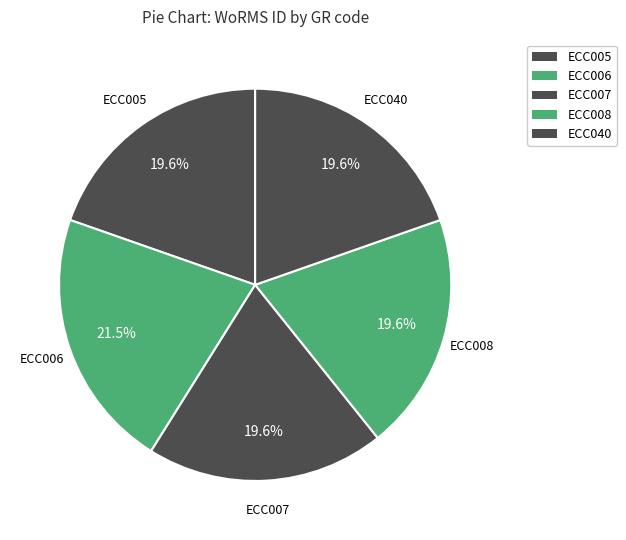

True or false: ECC007 accounts for 20% of the total.

True